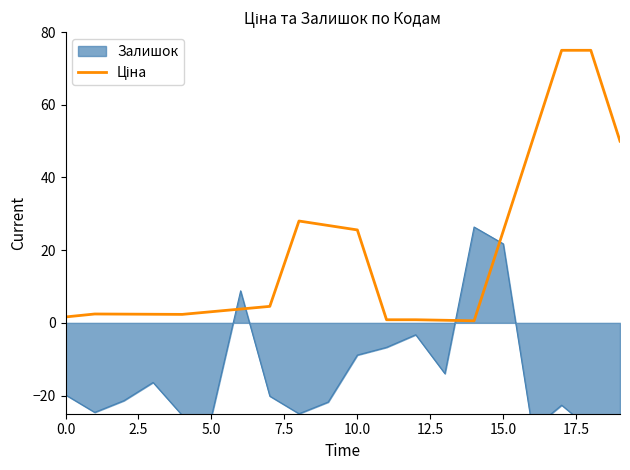

Which label corresponds to the largest value in the chart?

17